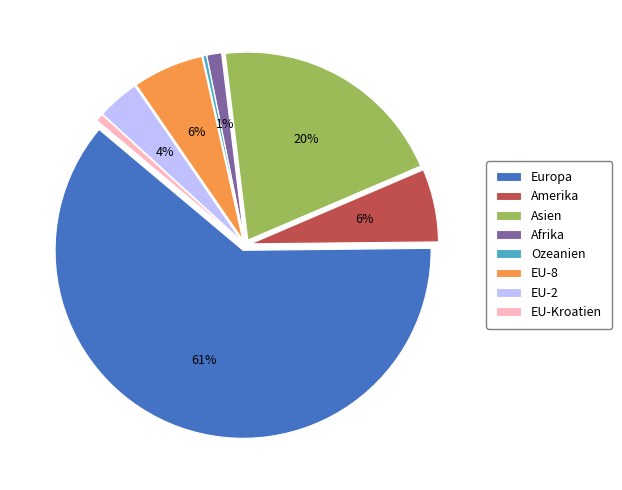

What is the largest slice in the pie chart?

Europa